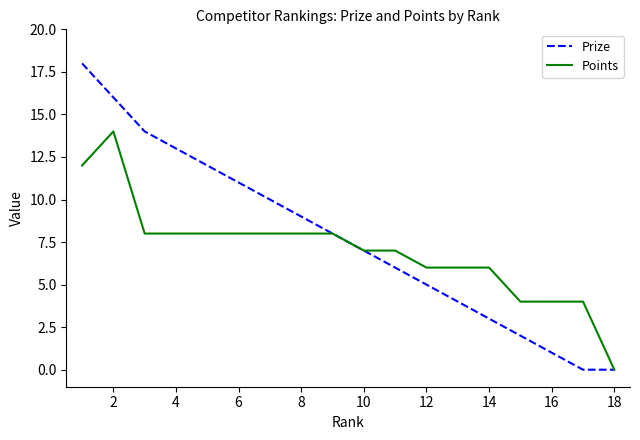

Which series has the widest spread of values?

Prize